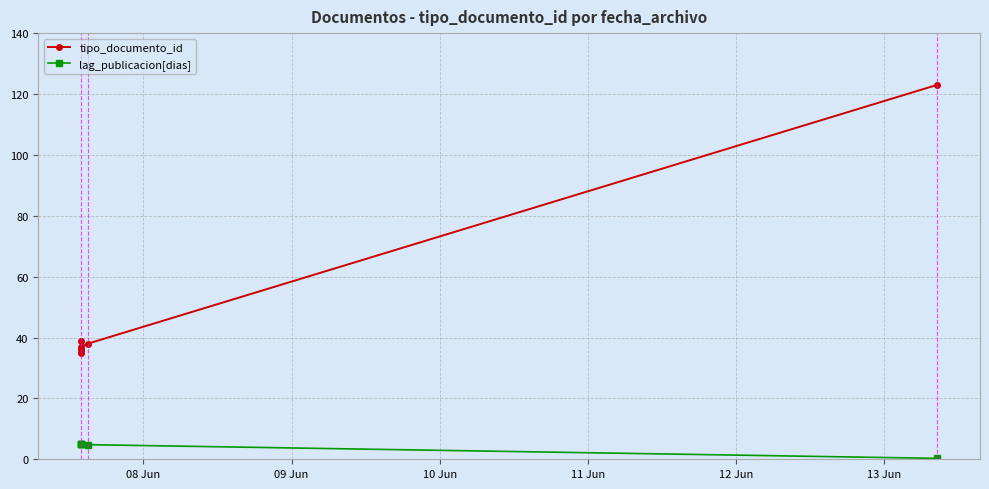

What is the total value across all series at 13 Jun?

123.3